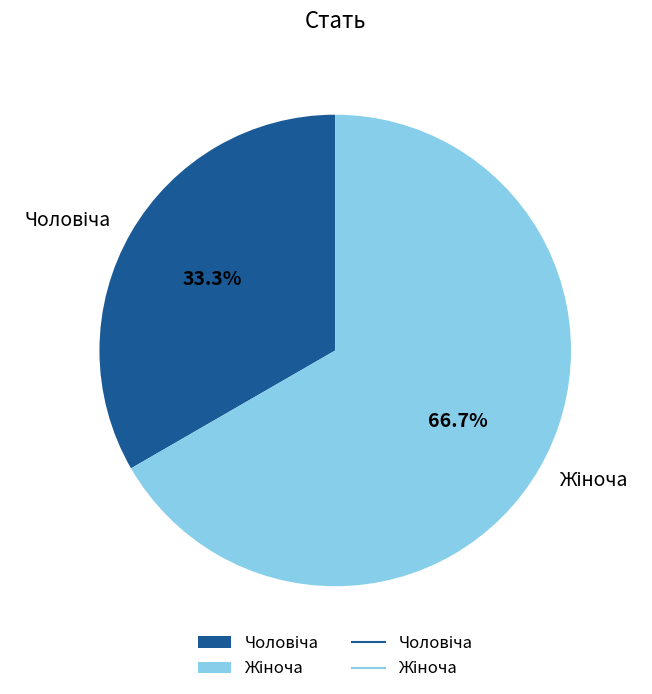

Is there any slice that represents more than half of the pie?

Yes